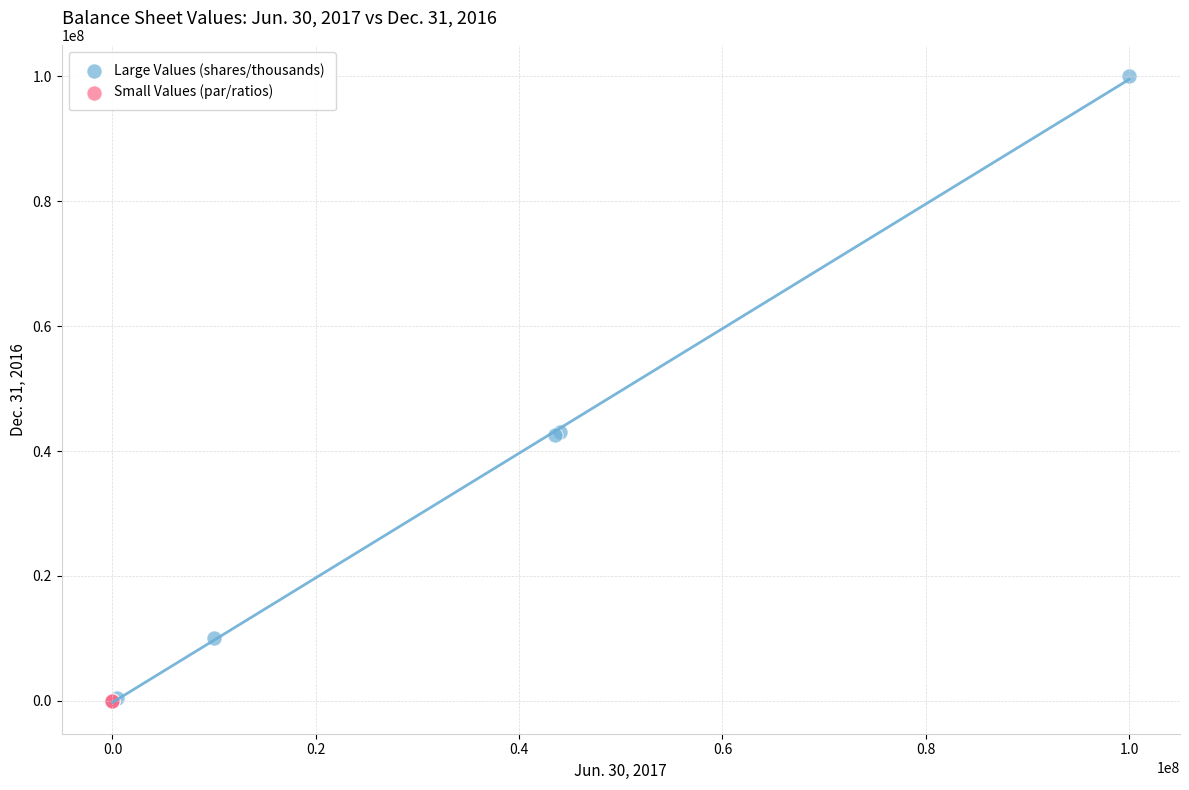

Which series has the largest Y range (max minus min)?

Large Values (shares/thousands)